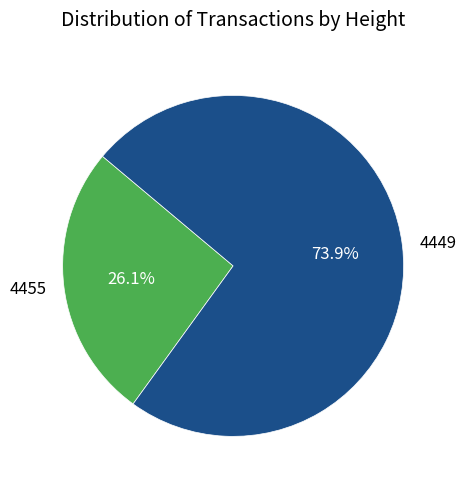

How many slices are in this pie chart?

2